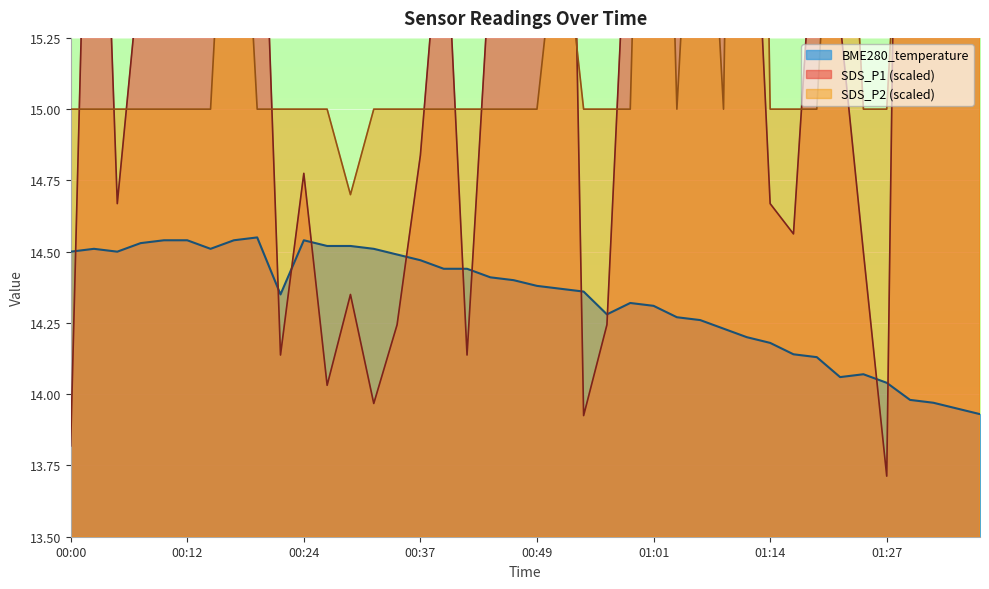

Reading right to left, transcribe all the data shown in this chart.

SDS_P1: 01:38=20.9	01:35=16.6	01:33=21.0	01:30=19.7	01:27=13.7	01:24=14.5	01:21=15.3	01:19=15.8	01:16=14.6	01:14=14.7	01:11=16.4	01:09=17.0	01:06=19.1	01:04=15.9	01:01=15.9	00:59=16.0	00:56=14.2	00:54=13.9	00:51=18.4	00:49=15.3	00:46=20.2	00:44=15.5	00:41=14.1	00:39=15.8	00:37=14.8	00:34=14.2	00:32=14.0	00:29=14.3	00:27=14.0	00:24=14.8	00:22=14.1	00:19=16.5	00:17=15.9	00:14=15.5	00:12=17.0	00:10=18.5	00:07=15.5	00:05=14.7	00:02=17.0	00:00=13.8
SDS_P2: 01:38=18.8	01:35=19.5	01:33=15.8	01:30=16.5	01:27=15.0	01:24=15.0	01:21=16.5	01:19=15.0	01:16=15.0	01:14=15.0	01:11=20.2	01:09=15.0	01:06=16.5	01:04=15.0	01:01=18.0	00:59=15.0	00:56=15.0	00:54=15.0	00:51=15.8	00:49=15.0	00:46=15.0	00:44=15.0	00:41=15.0	00:39=15.0	00:37=15.0	00:34=15.0	00:32=15.0	00:29=14.7	00:27=15.0	00:24=15.0	00:22=15.0	00:19=15.0	00:17=16.5	00:14=15.0	00:12=15.0	00:10=15.0	00:07=15.0	00:05=15.0	00:02=15.0	00:00=15.0
BME280_temperature: 01:38=13.9	01:35=13.9	01:33=14.0	01:30=14.0	01:27=14.0	01:24=14.1	01:21=14.1	01:19=14.1	01:16=14.1	01:14=14.2	01:11=14.2	01:09=14.2	01:06=14.3	01:04=14.3	01:01=14.3	00:59=14.3	00:56=14.3	00:54=14.4	00:51=14.4	00:49=14.4	00:46=14.4	00:44=14.4	00:41=14.4	00:39=14.4	00:37=14.5	00:34=14.5	00:32=14.5	00:29=14.5	00:27=14.5	00:24=14.5	00:22=14.3	00:19=14.6	00:17=14.5	00:14=14.5	00:12=14.5	00:10=14.5	00:07=14.5	00:05=14.5	00:02=14.5	00:00=14.5